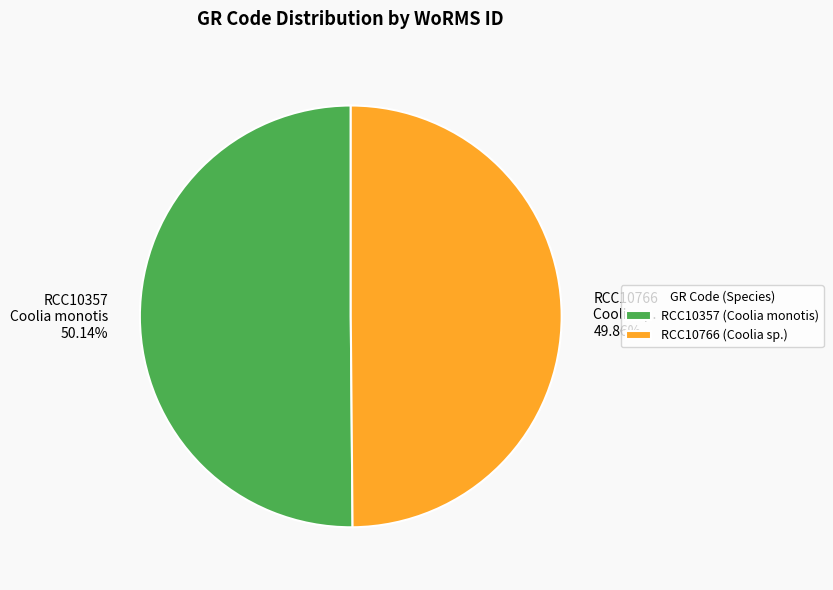

To the nearest percent, what is the combined percentage of RCC10357 and RCC10766?

100%